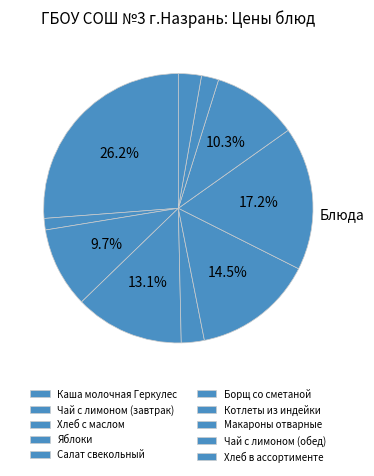

Is Каша молочная Геркулес the majority of the pie?

No